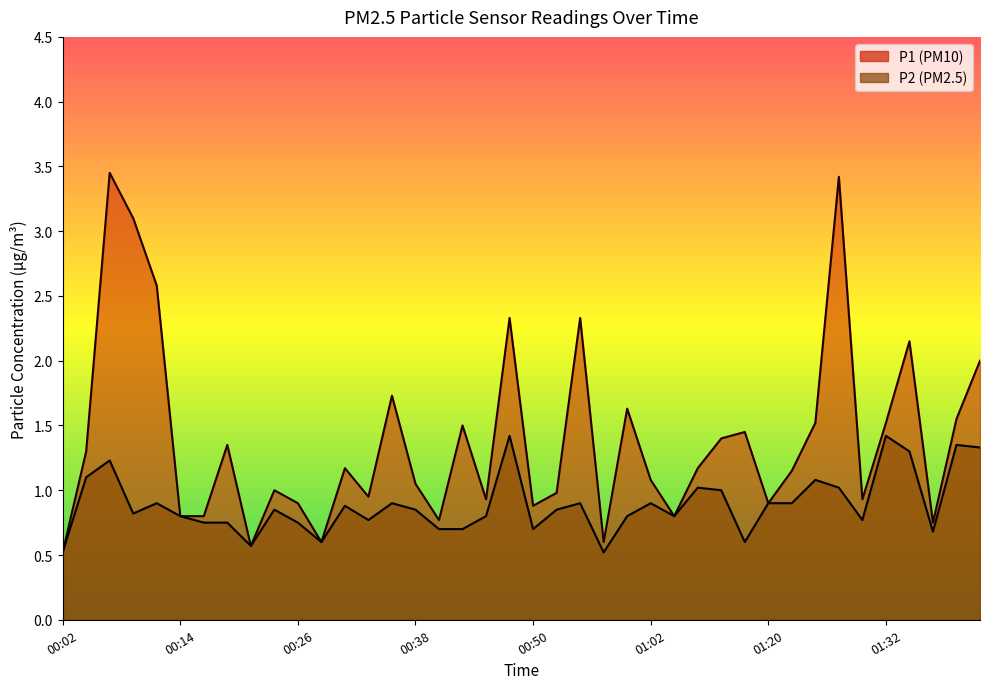

What is the spread (max minus min) of values at 01:22?

0.2